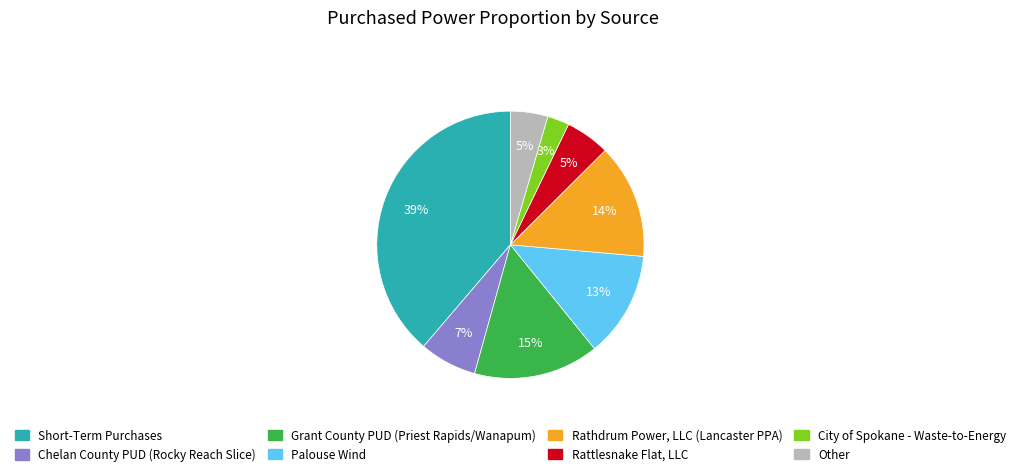

To the nearest percent, what is the difference between the Palouse Wind and Other slice percentages?

8%